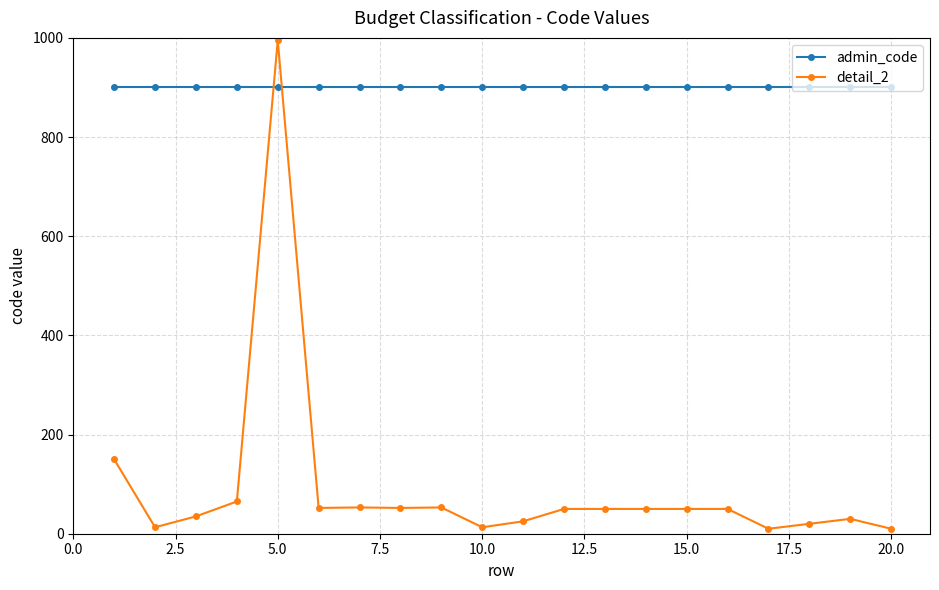

True or false: detail_2 has more than 1 points higher than both neighbors.

True